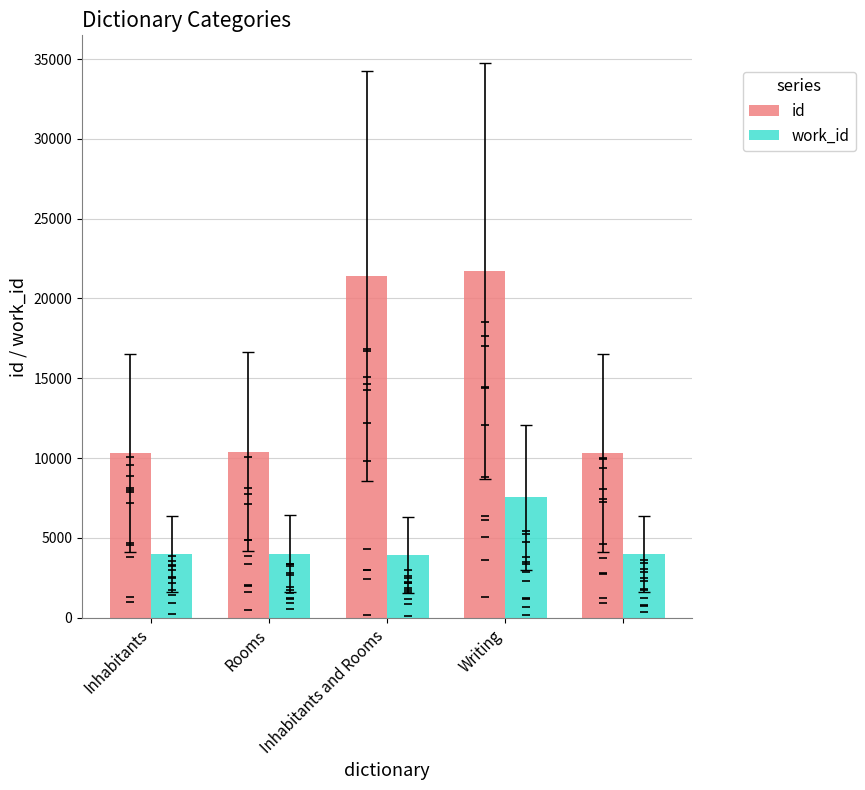

What is the sum of the work_id values at Rooms and Writing?

11563